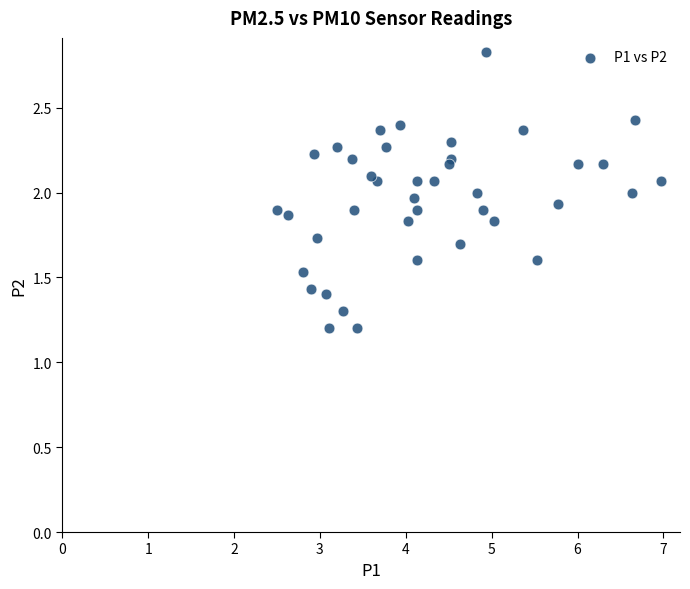

What is the range of X values (max minus min)?

4.5